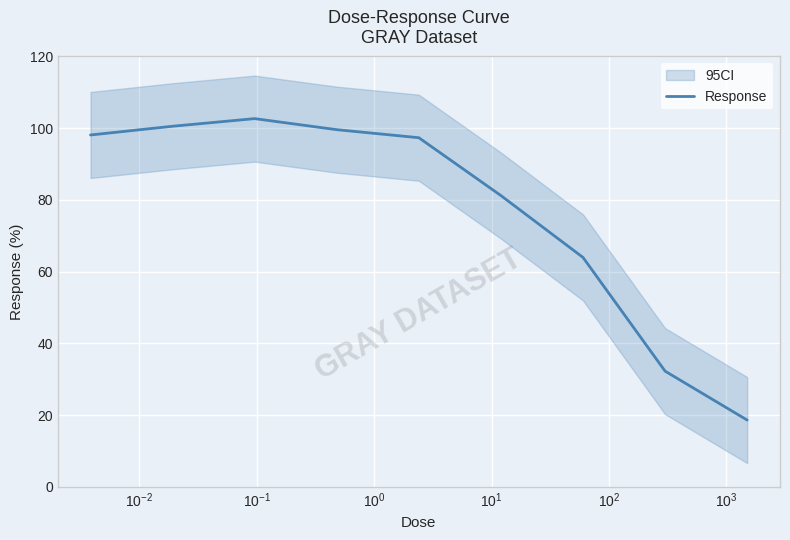

What is the minimum value for Response?

18.7